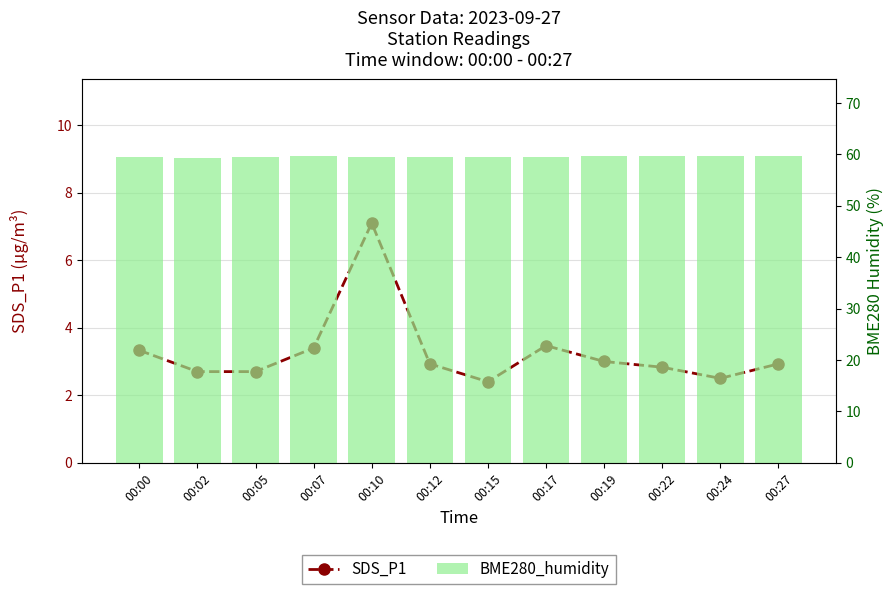

What is the average value of the BME280_humidity series?

59.5